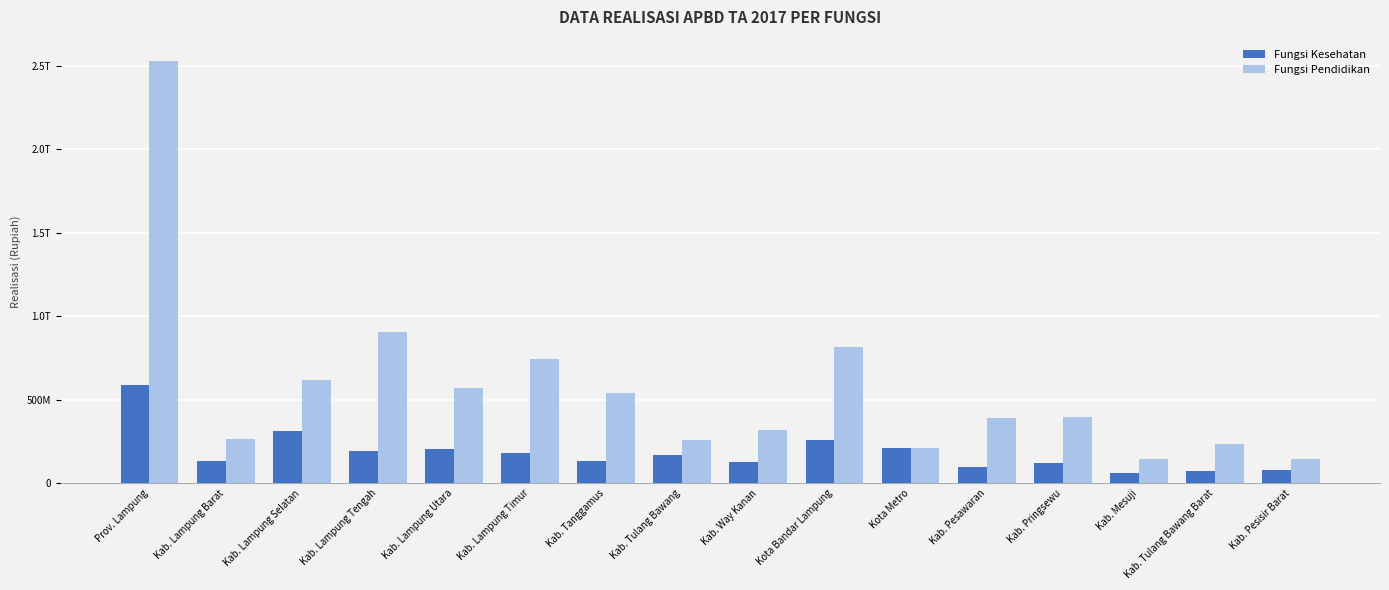

The Fungsi Kesehatan series shows 164784773382.8 at Kab. Pringsewu. True or false?

False